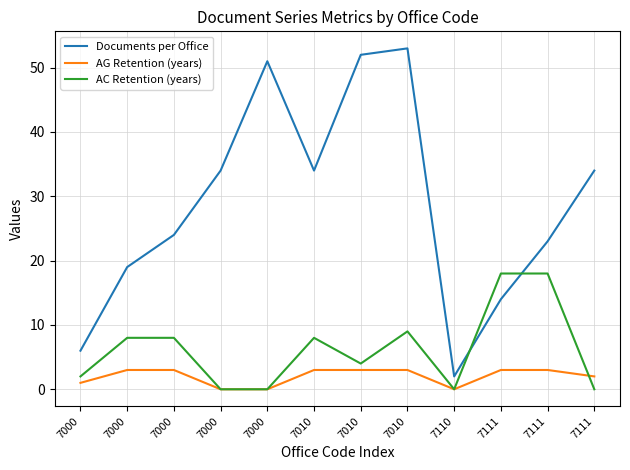

What are all the series names shown in the legend?

Documents per Office, AG Retention (years), AC Retention (years)